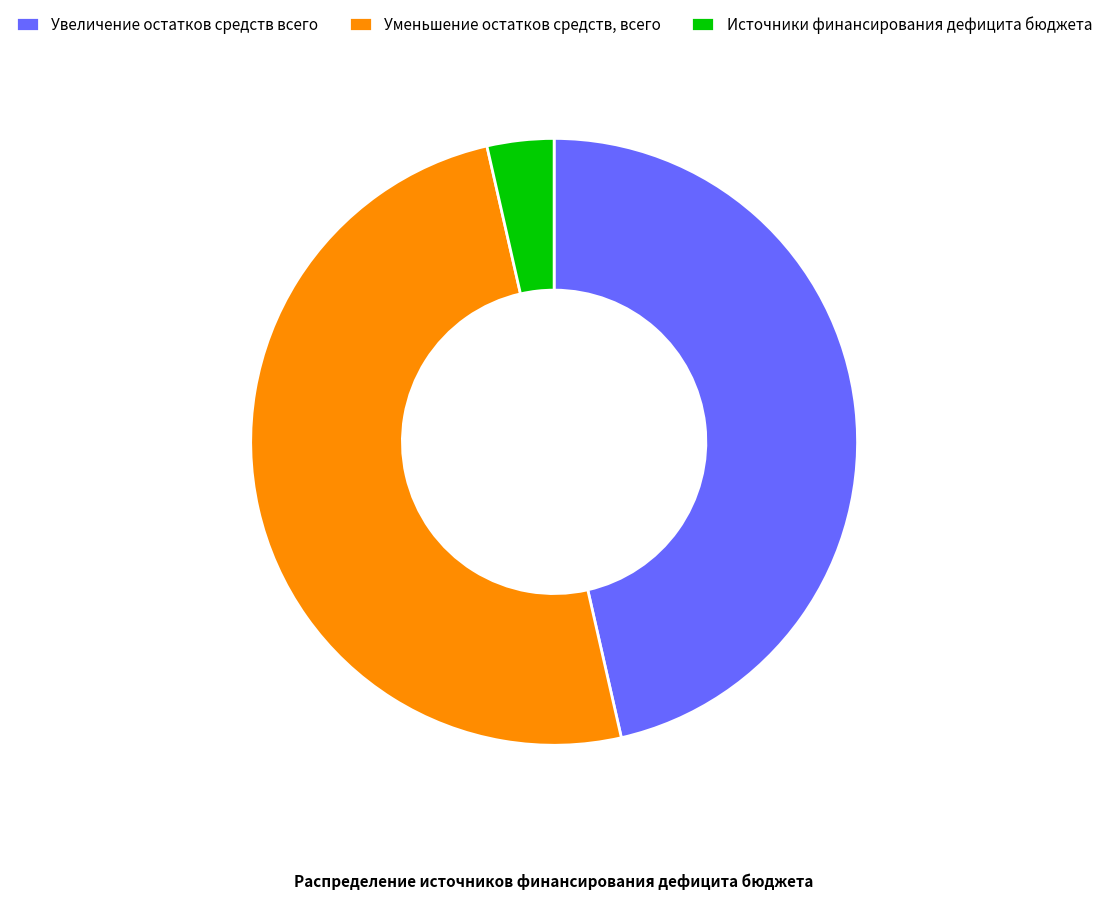

Is the sum of Уменьшение остатков средств, всего and Увеличение остатков средств всего greater than half?

Yes